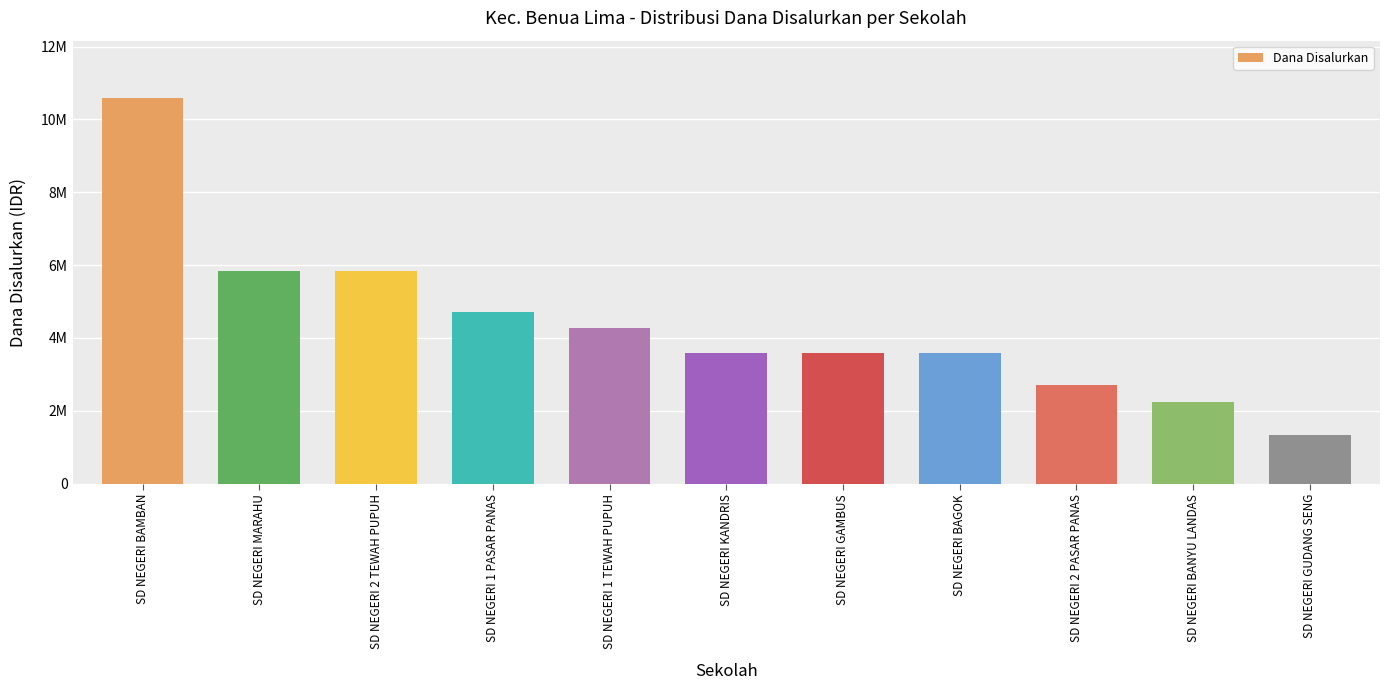

Does the chart contain any negative values?

No